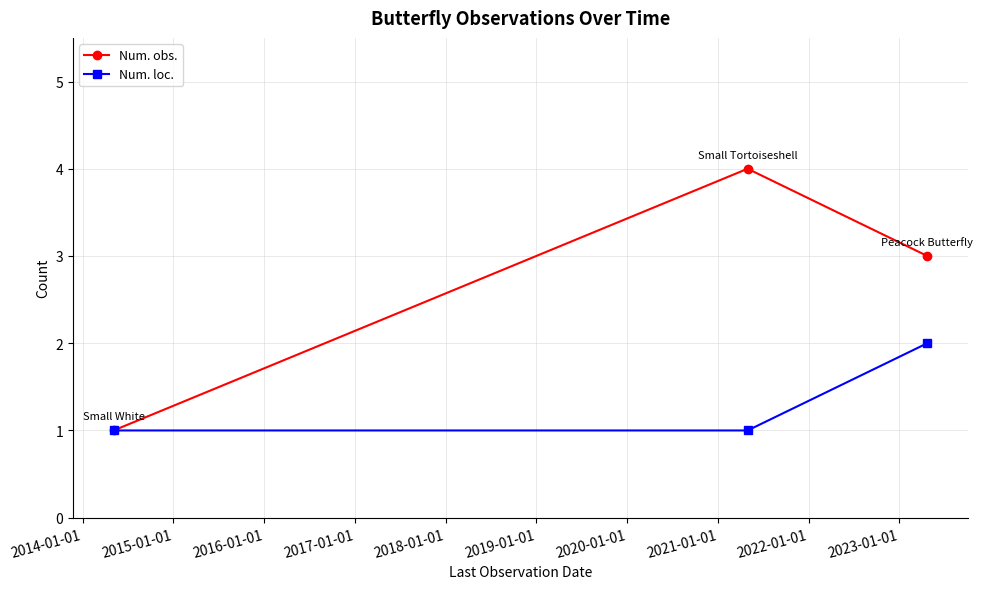

Which series has the largest range (max minus min)?

Num. obs.